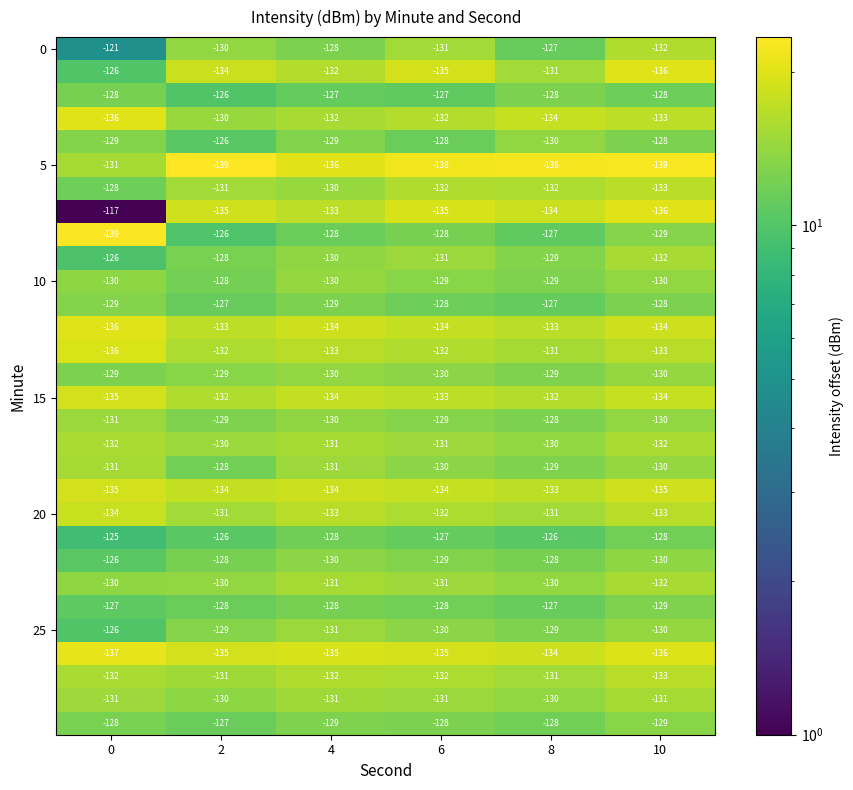

What is the minimum value shown in the chart?

-139